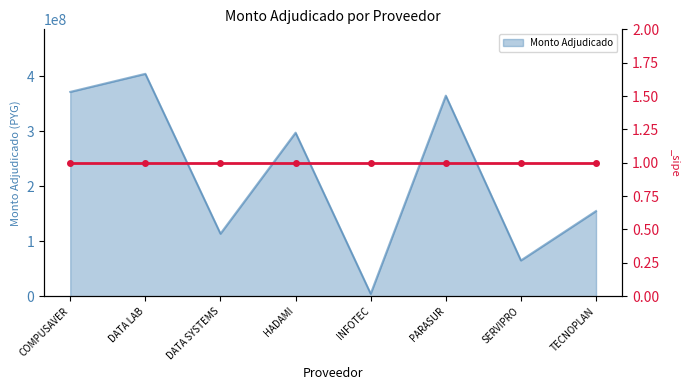

What is the difference between the maximum and minimum values?

400375630